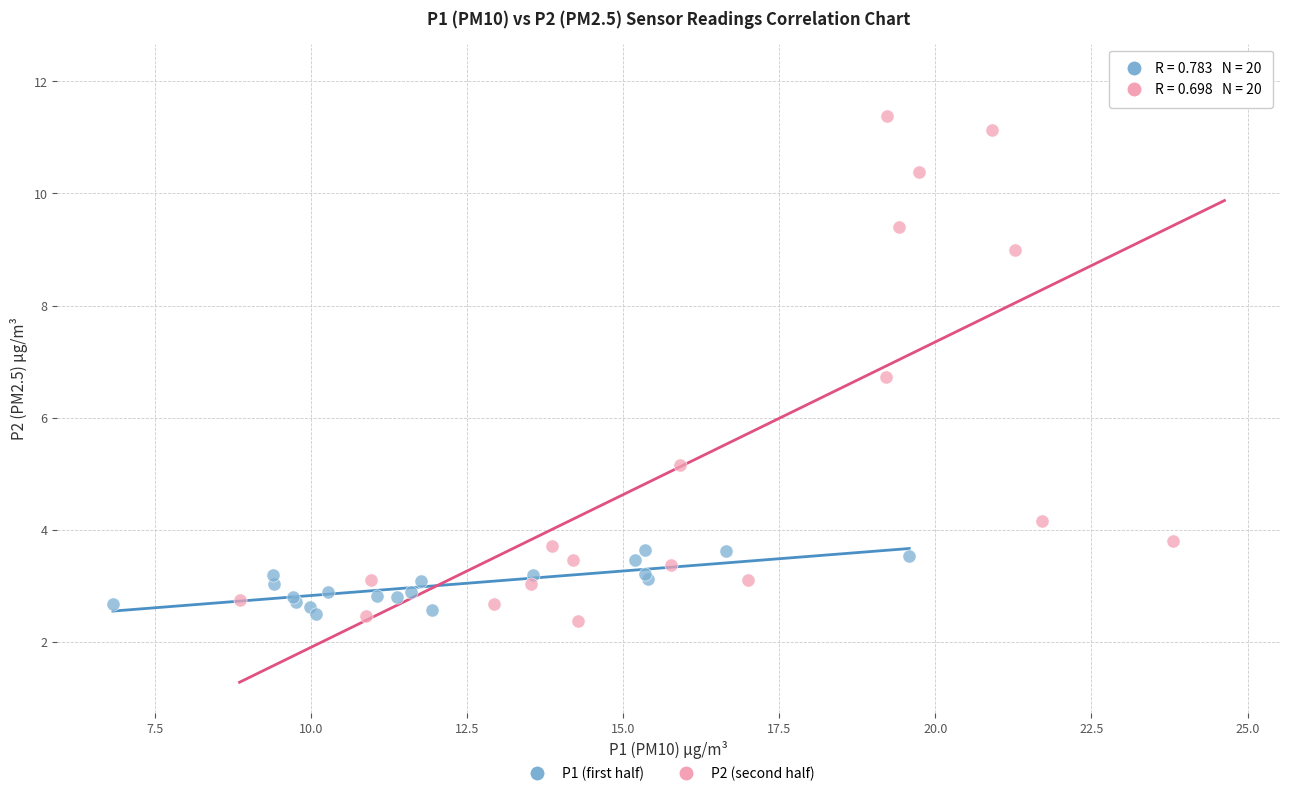

Which series has the widest spread of Y values?

P2 (second half)